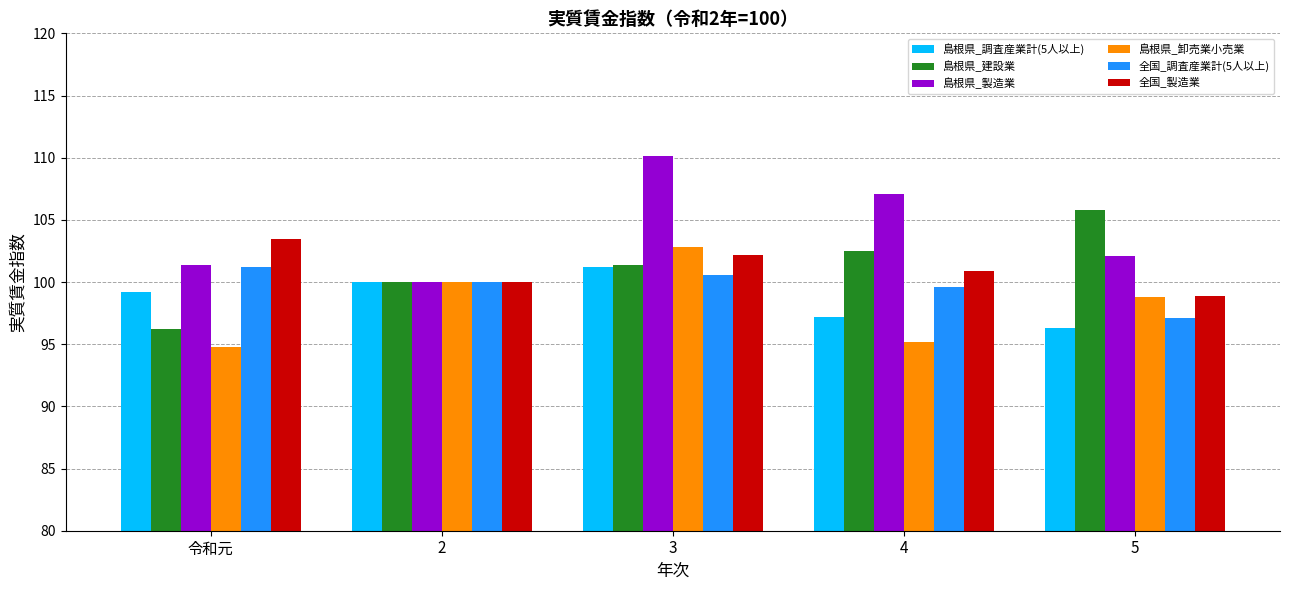

The value of 島根県_建設業 at 3 is 161.3. True or false?

False